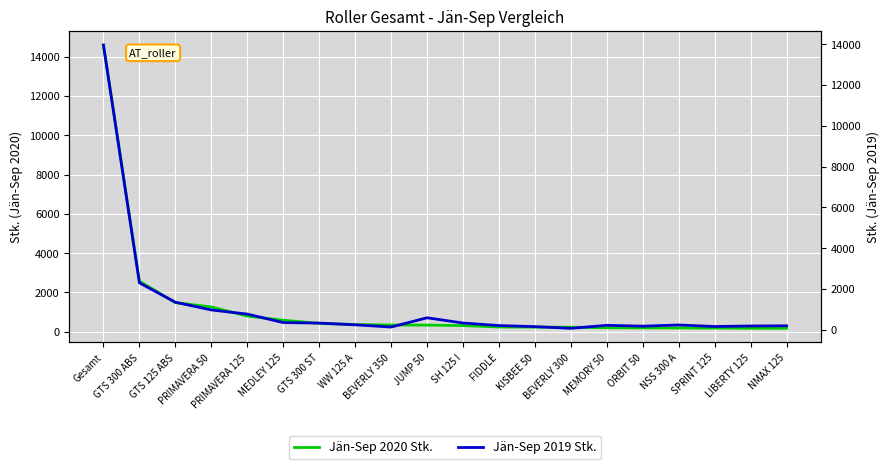

Where do Jän-Sep 2020 Stk. and Jän-Sep 2019 Stk. first cross each other?

BEVERLY 350 and JUMP 50